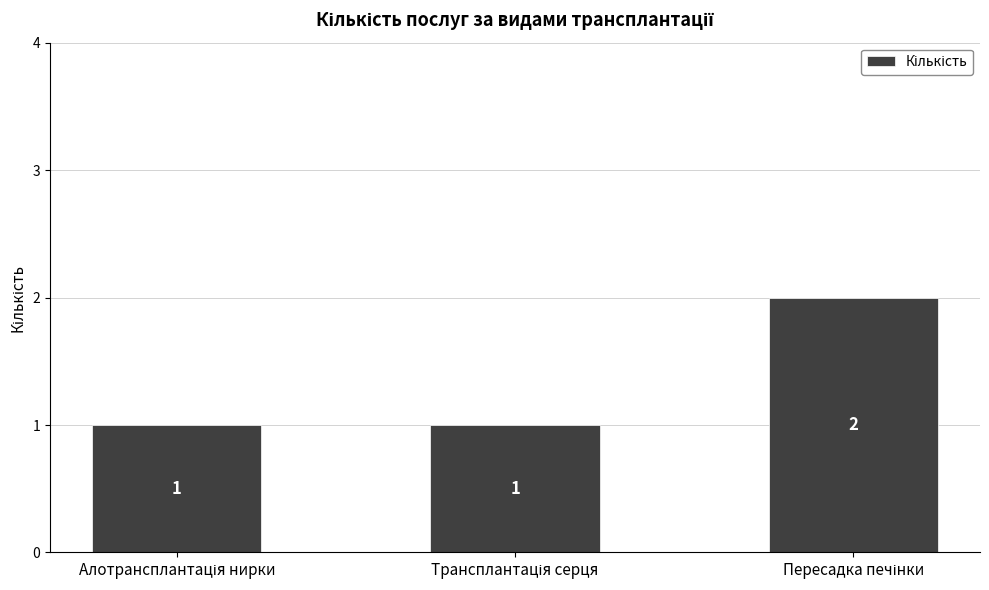

Reading right to left, extract all data points from this chart.

2	1	1